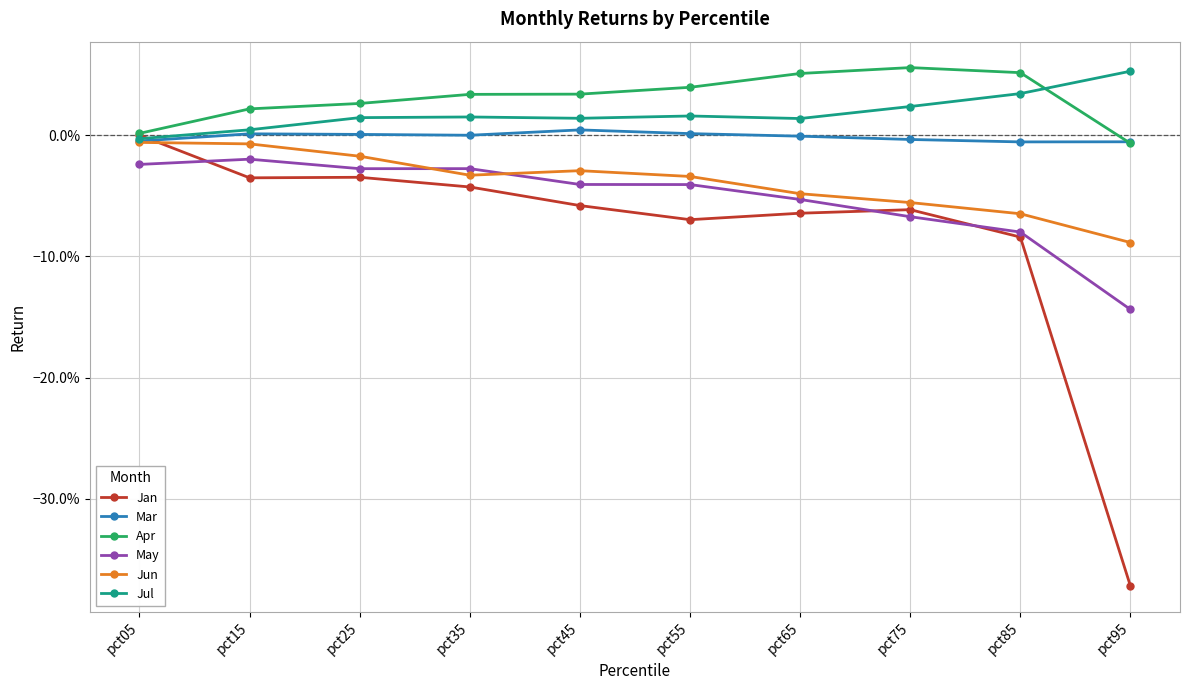

Which series has the widest spread of values?

Jan